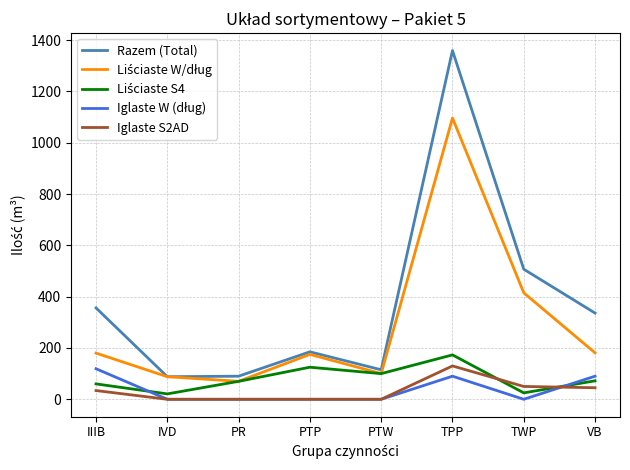

True or false: Iglaste S2AD and Razem (Total) intersect in this chart.

False